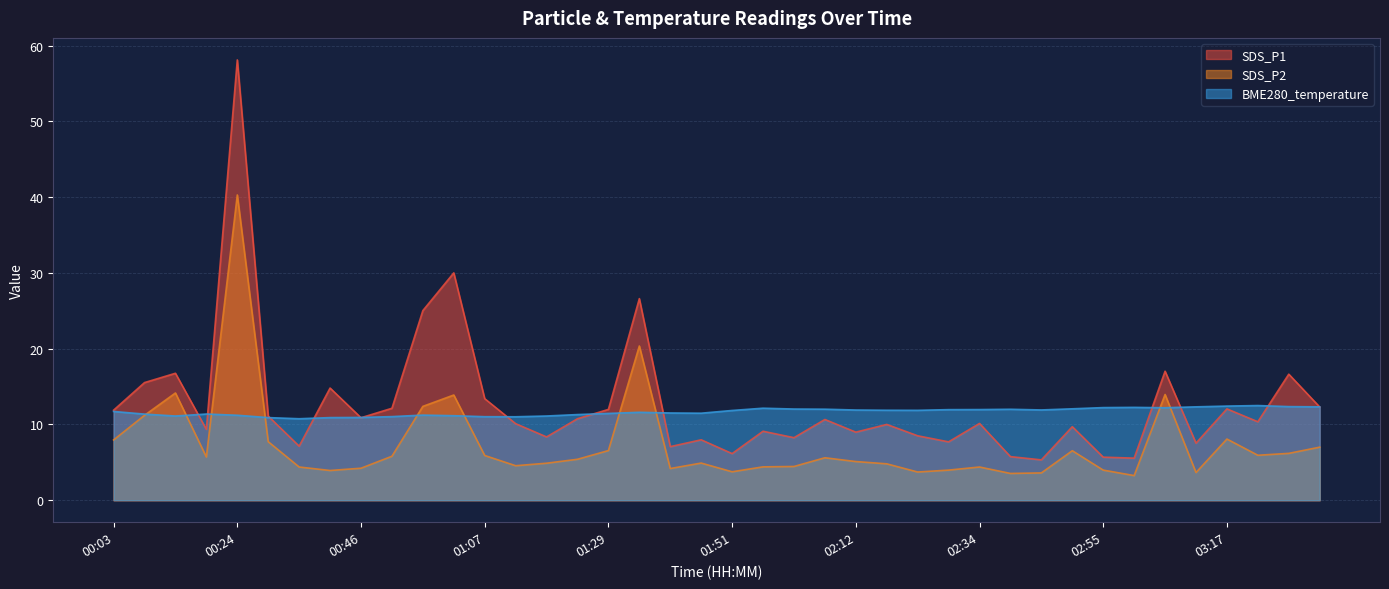

How many lines are shown in the chart?

3